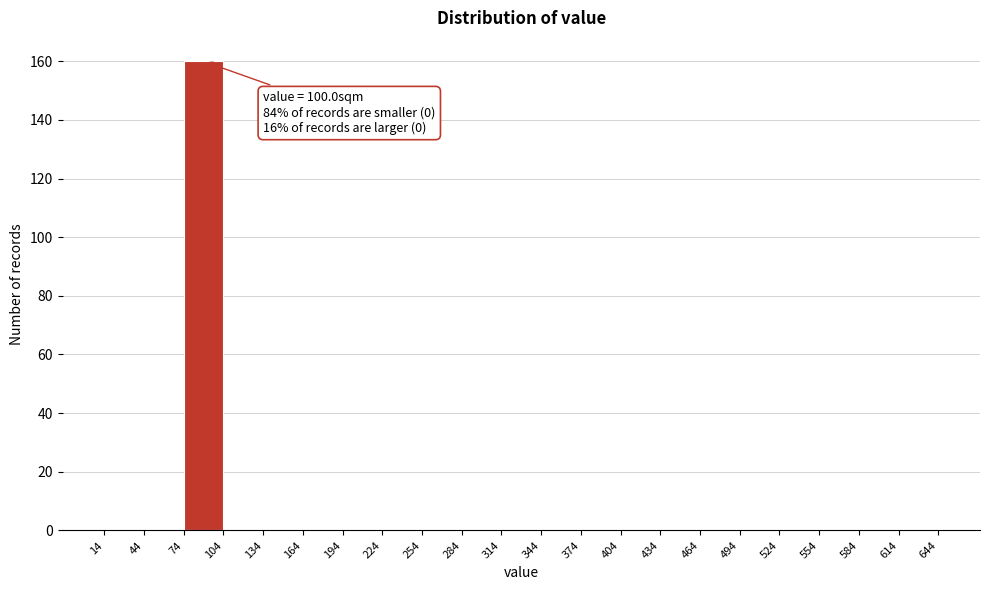

Over which range of the x-axis is the bar tallest?

74 to 104